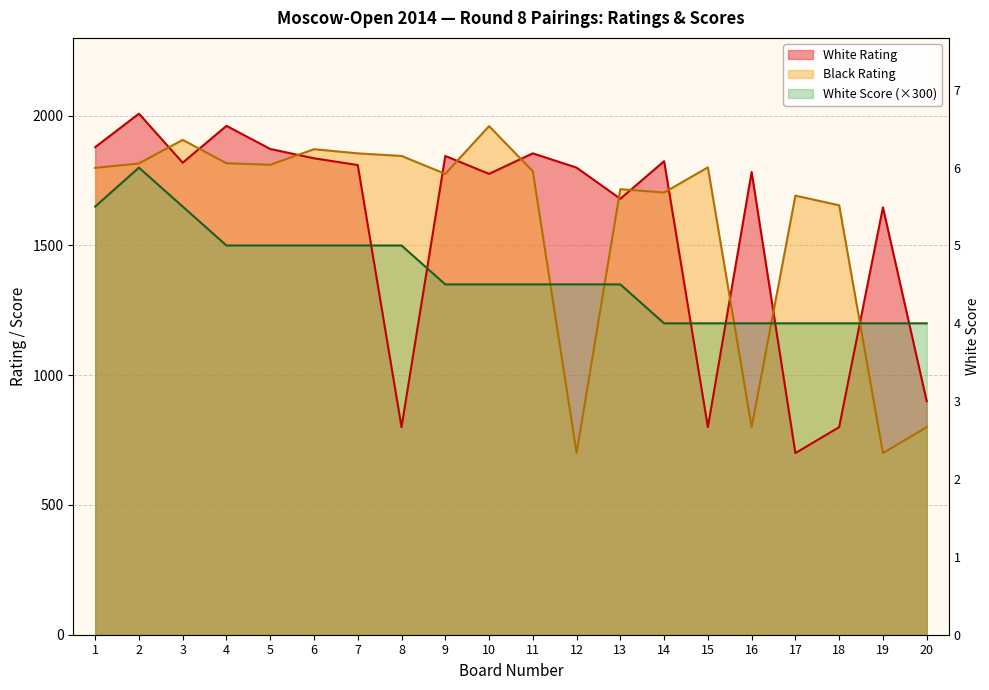

How many series are shown in this chart?

3